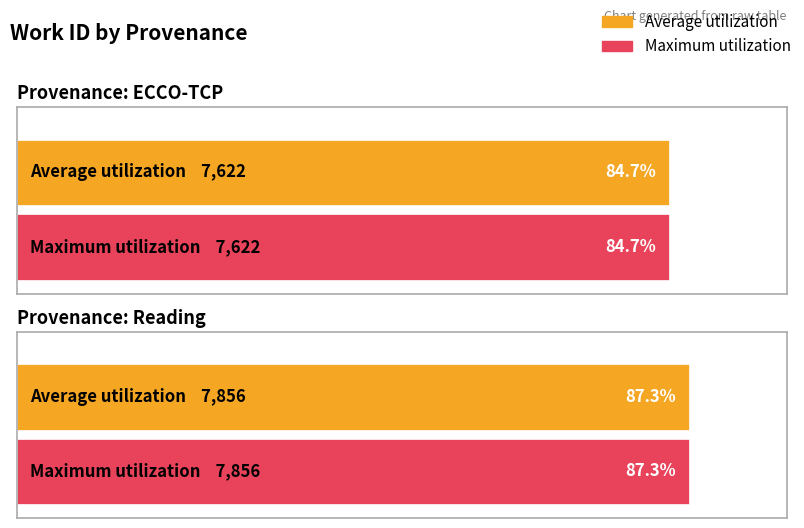

Reading left to right, list all the values displayed in this chart.

Average utilization: ECCO-TCP=7622	Reading=7856
Maximum utilization: ECCO-TCP=7622	Reading=7856